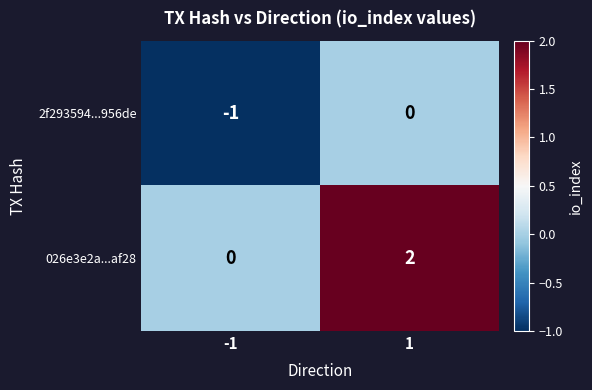

How many categories are shown in the chart?

2